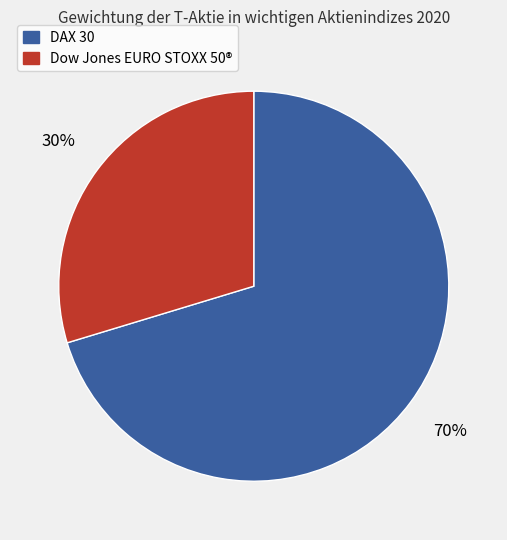

Approximately how many times larger is the value at Dow Jones EURO STOXX 50® compared to DAX 30?

0.4